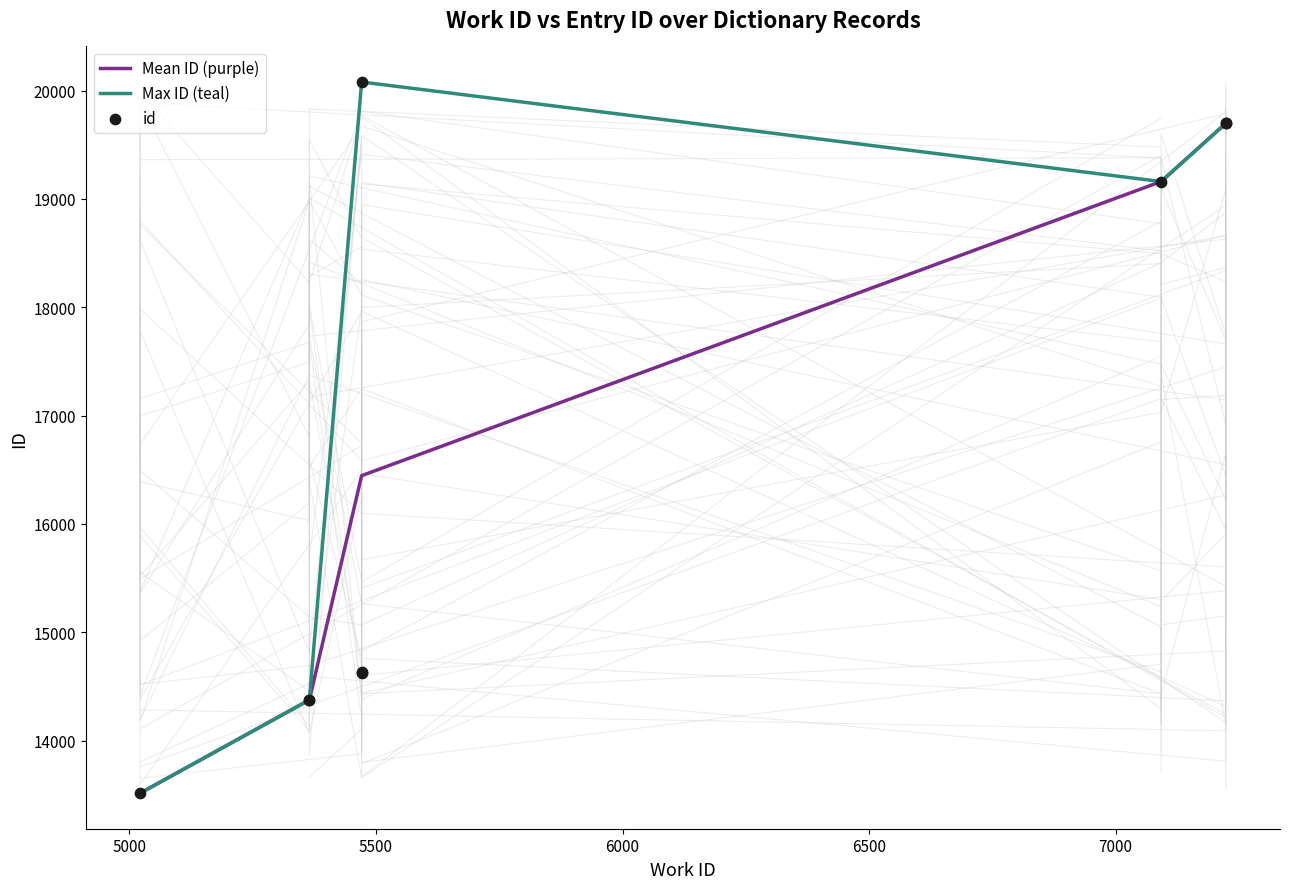

What is the ratio of the value at 7223 to the value at 5471?

1.3